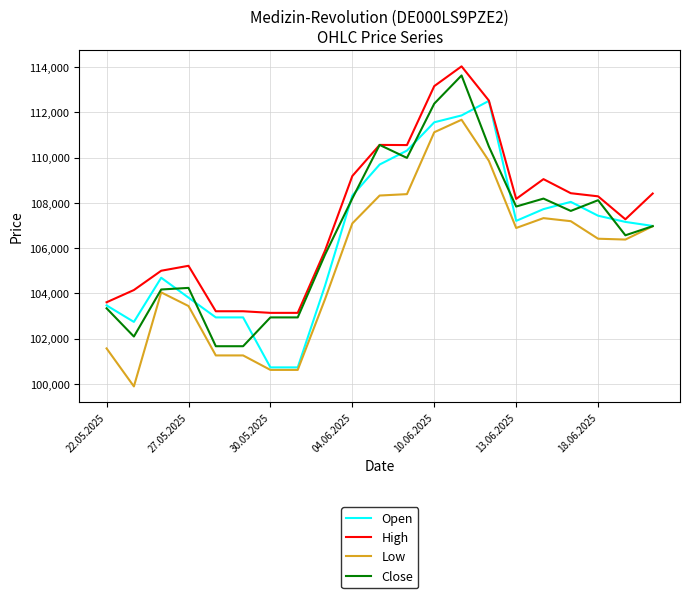

What are all the series names shown in the legend?

Open, High, Low, Close